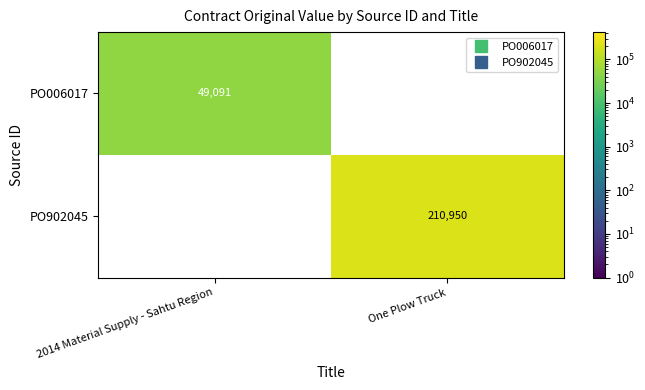

True or false: PO006017 has a value of 49091.1 at 2014 Material Supply - Sahtu Region.

True